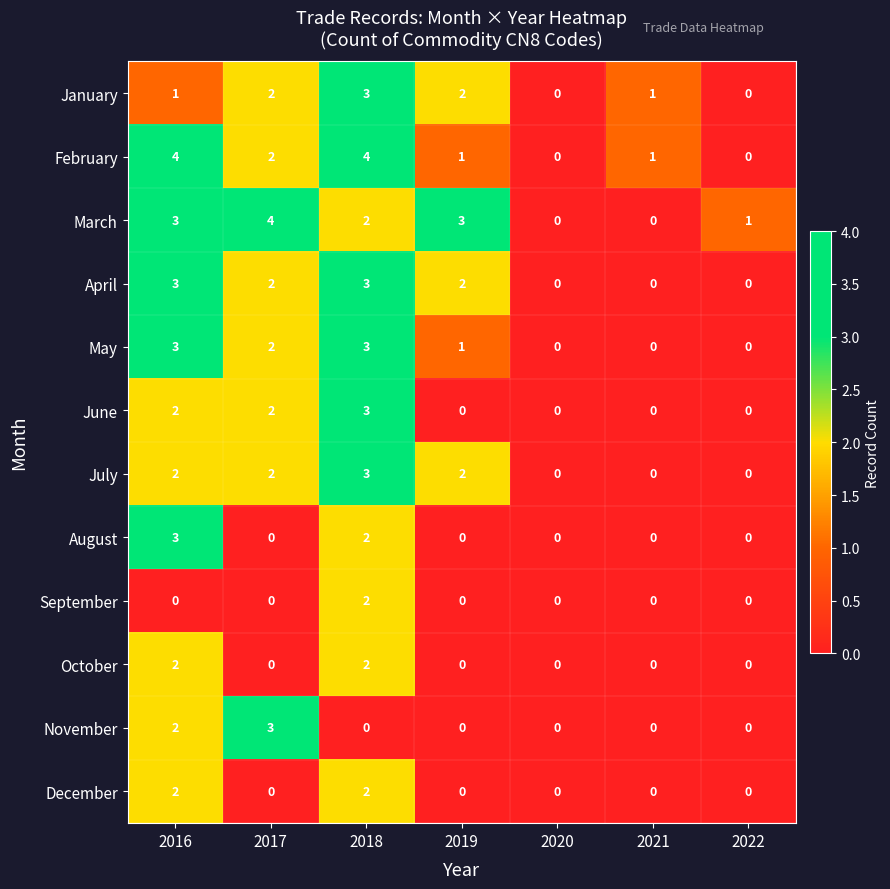

The value of April at 2017 is 3. True or false?

False